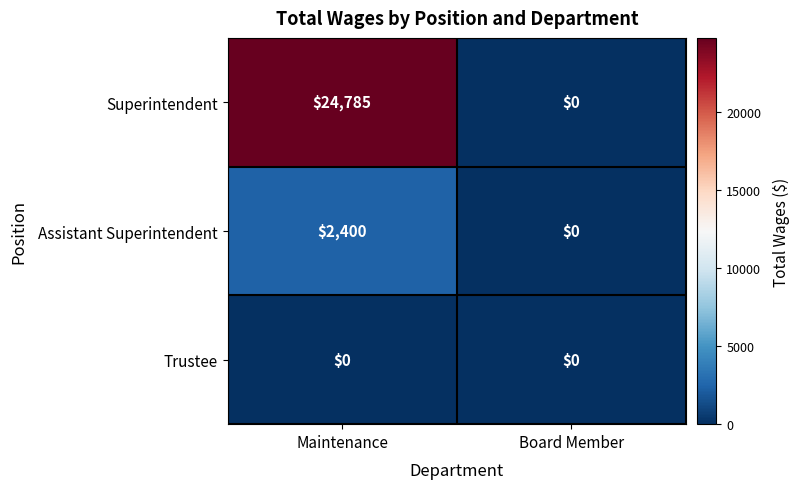

List the series in order of their peak value, highest first.

Superintendent, Assistant Superintendent, Trustee